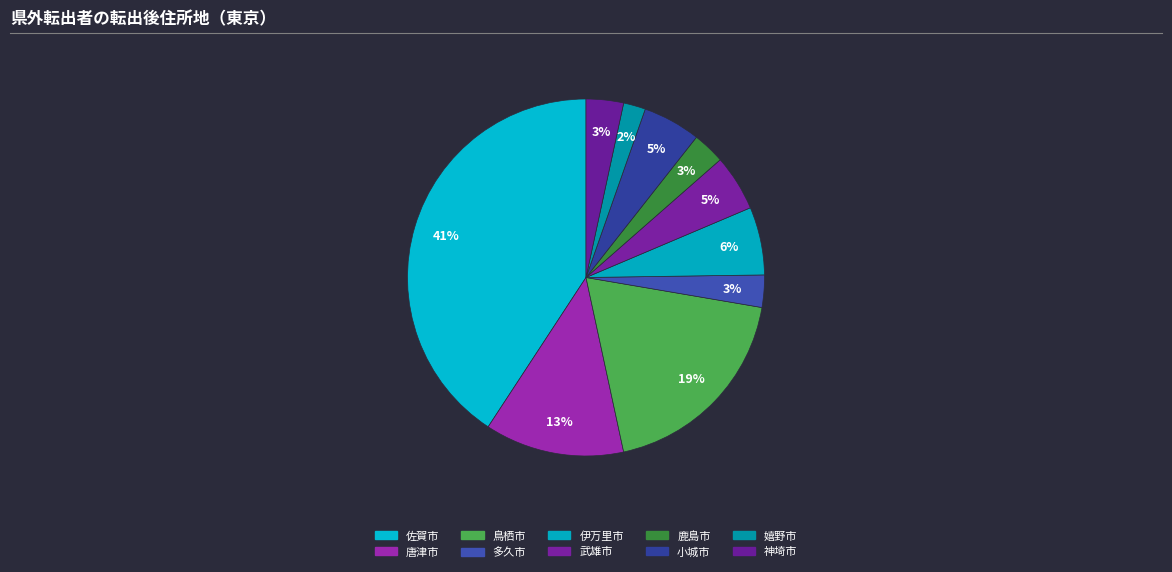

What is the ratio of the value at 鳥栖市 to the value at 多久市?

6.5